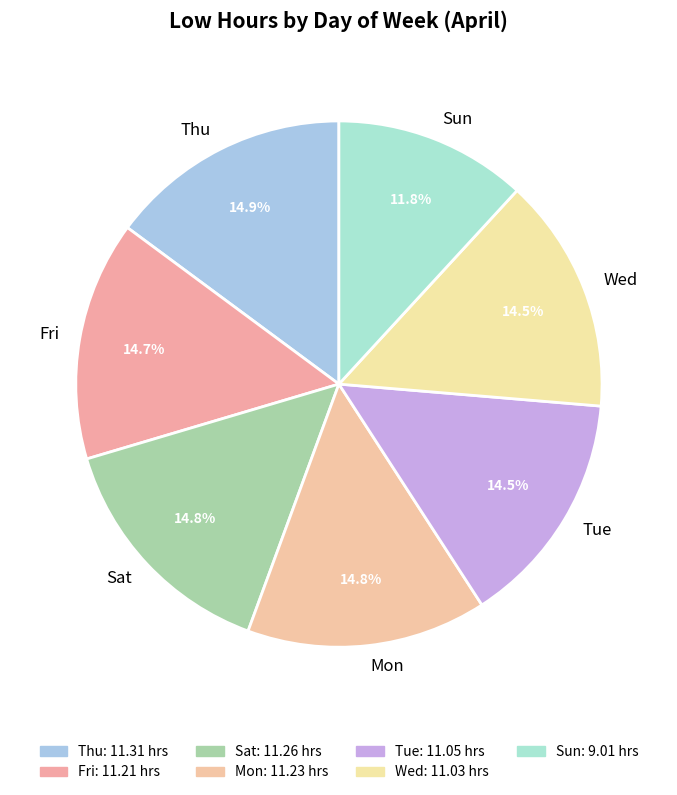

To the nearest percent, what is the difference between the largest and smallest slice percentages?

3%